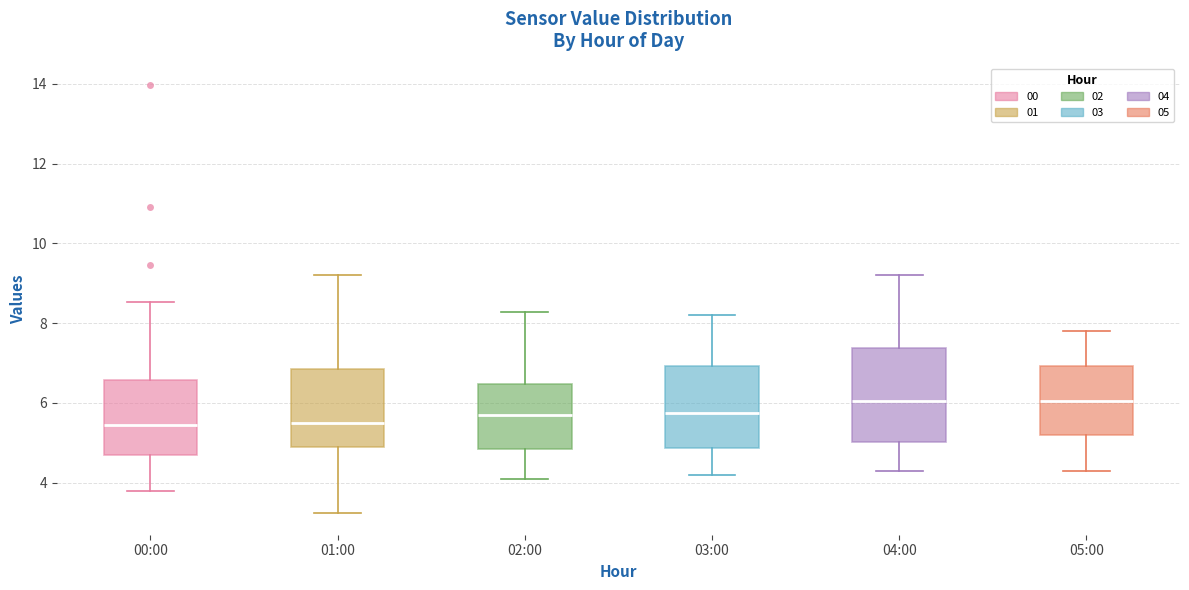

Which box is the tallest, from its lower edge to its upper edge?

04:00